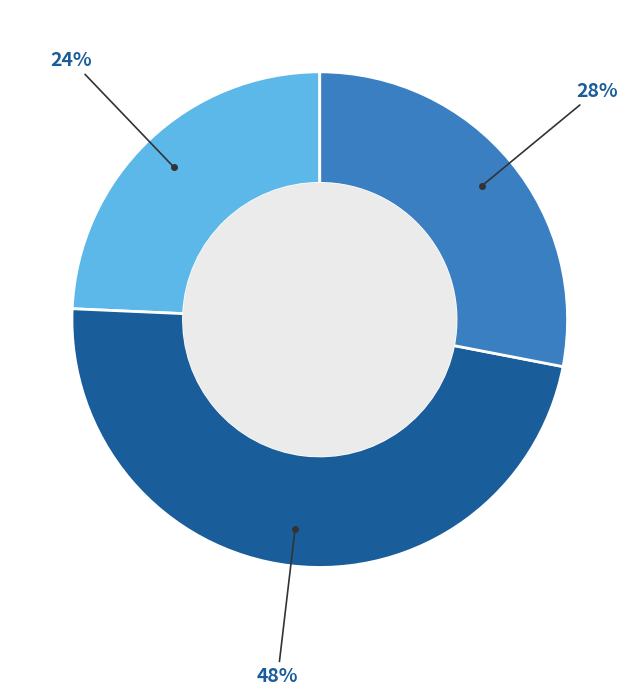

Does any single category account for the majority?

No